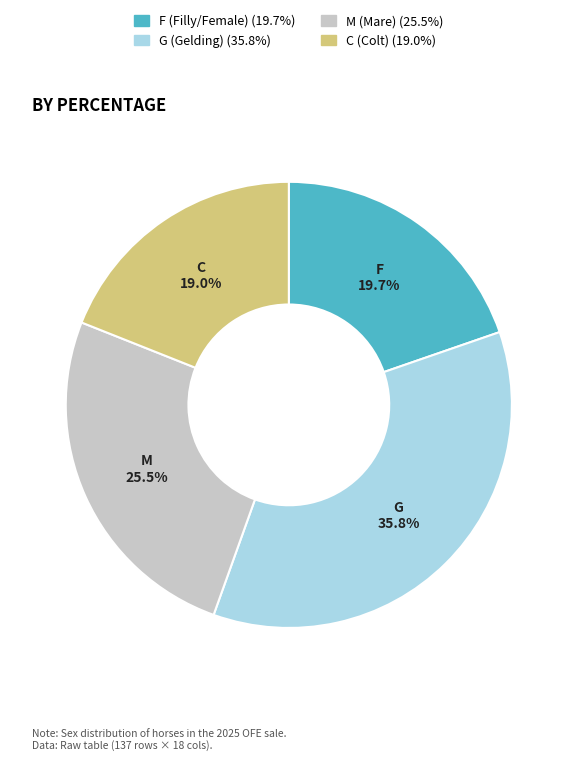

Which slice is the largest?

G